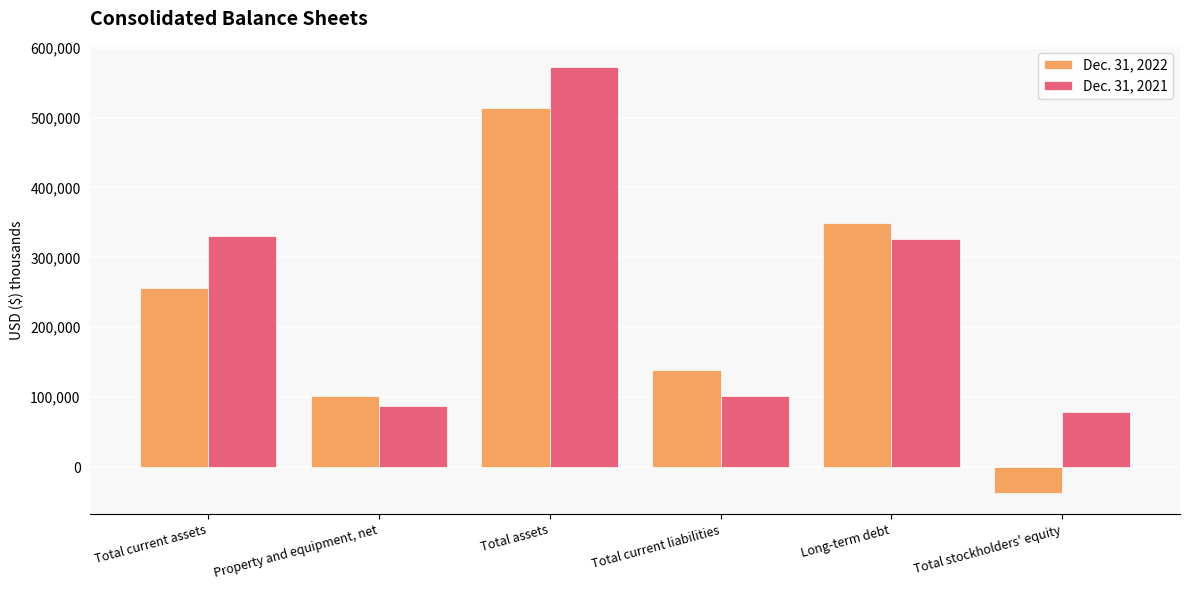

What position from the right is Total stockholders' equity?

1